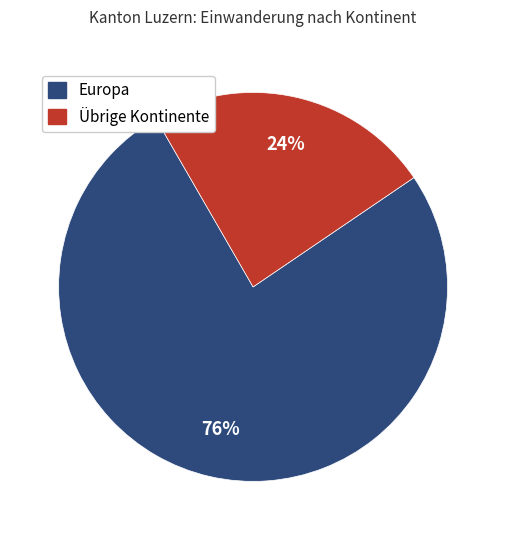

To the nearest percent, what is the average slice percentage?

50%